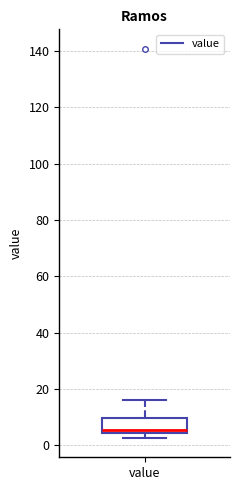

Read this box plot against the y-axis: the position of the median line, the range covered by the box, and the ends of both whiskers. The values are not printed on the chart, so give them approximately, as read against the axis.

median 6, box 4 to 10, whiskers 2 to 16